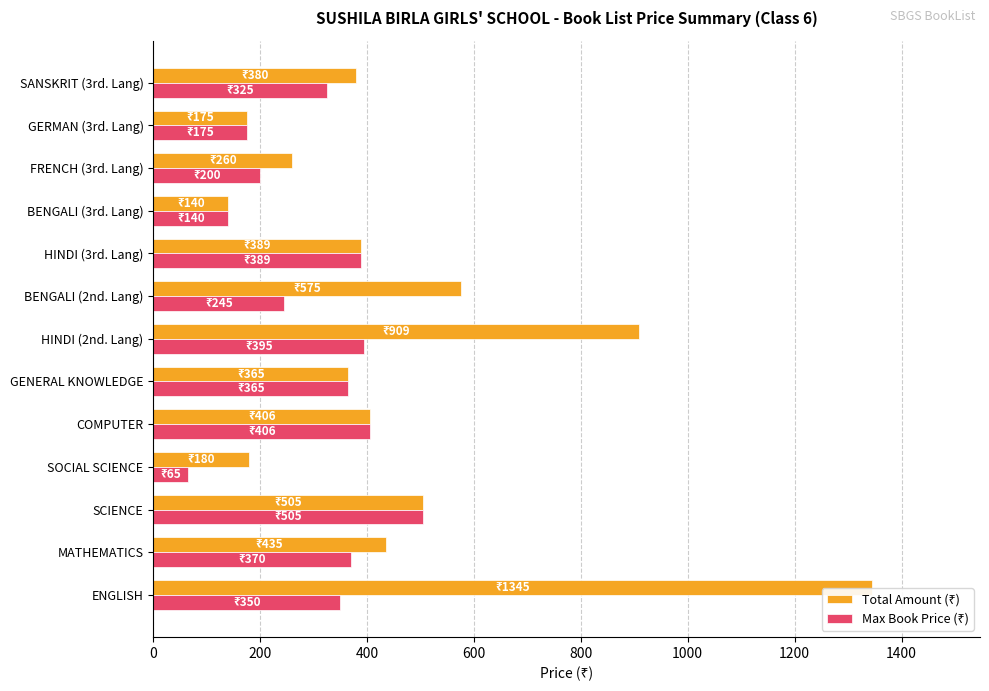

What is the difference between the highest and lowest values at FRENCH (3rd. Lang)?

60